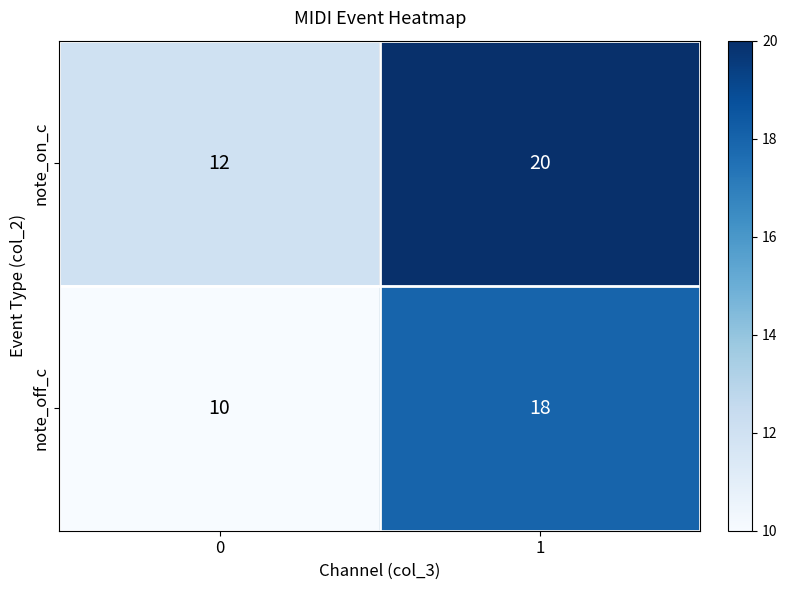

What is the total value across all series at 0?

22